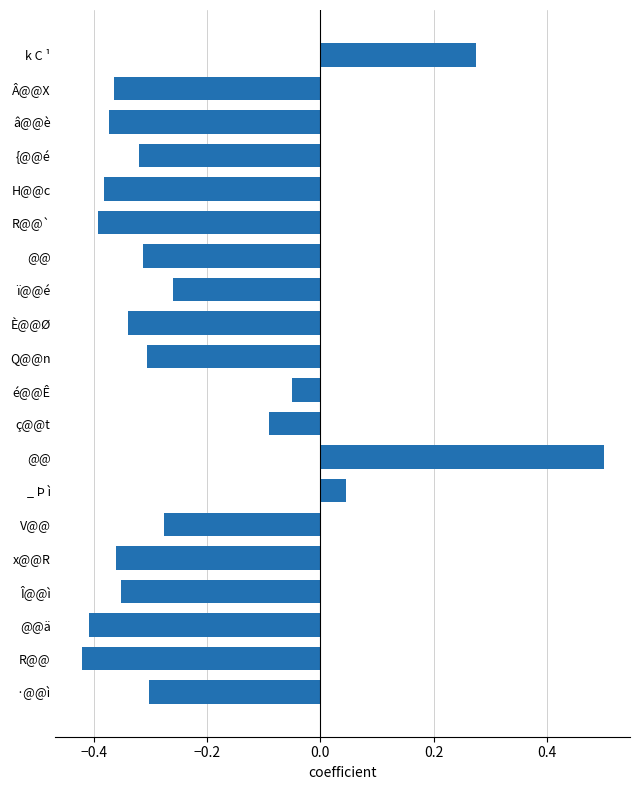

How many data points are less than 0?

17